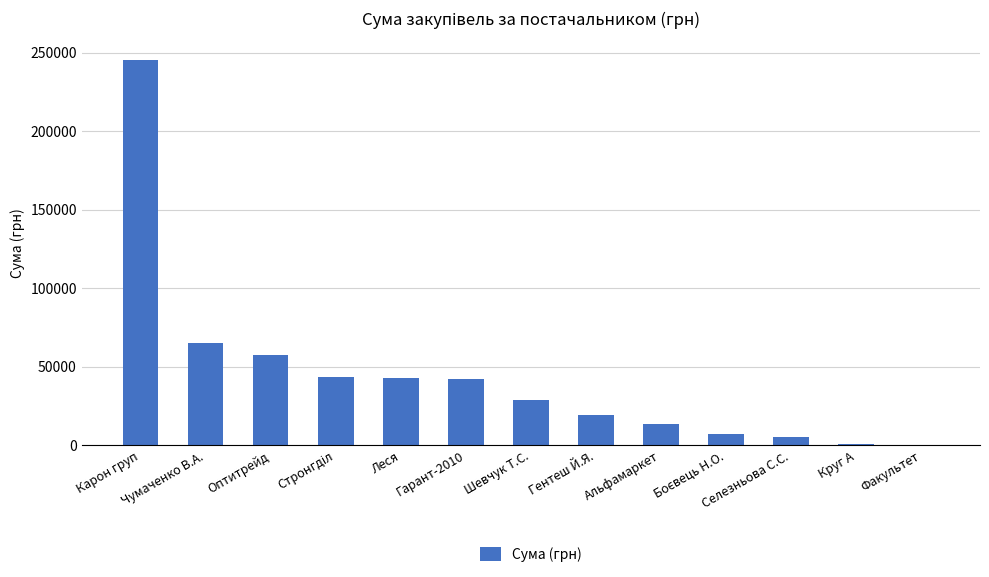

What is the average value?

44013.5